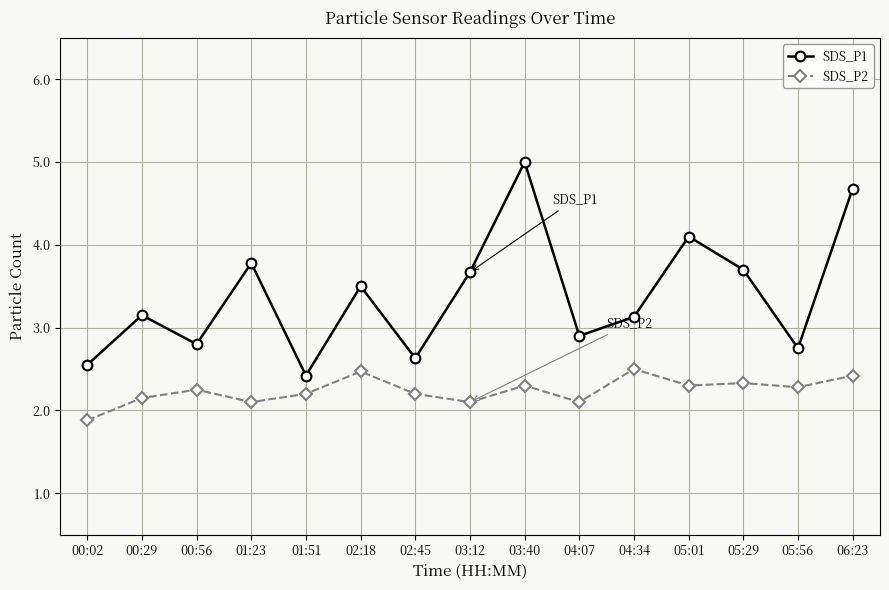

Count the SDS_P2 values in the range 2 to 3.

14